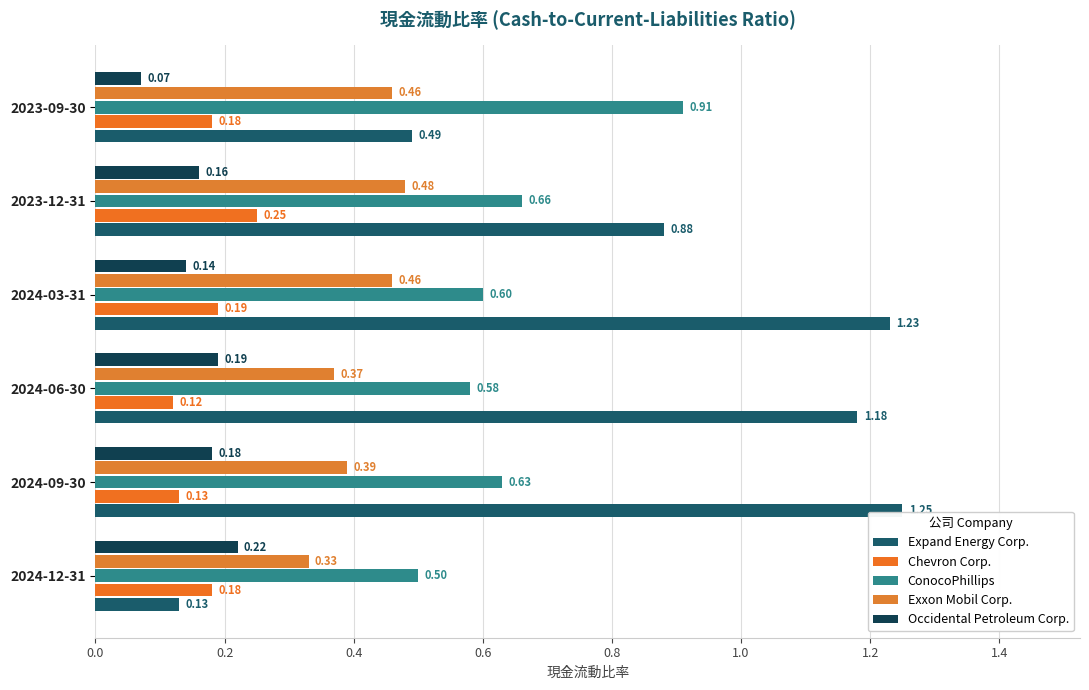

Where is Occidental Petroleum Corp. nearest to the value 0?

2023-09-30